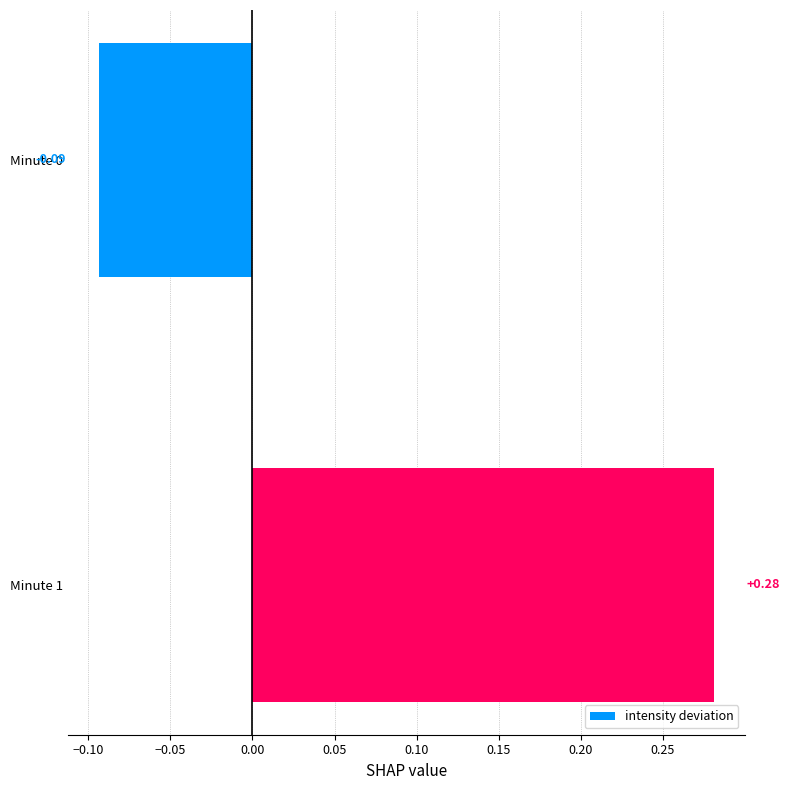

Rank the categories by value from highest to lowest.

Minute 1, Minute 0